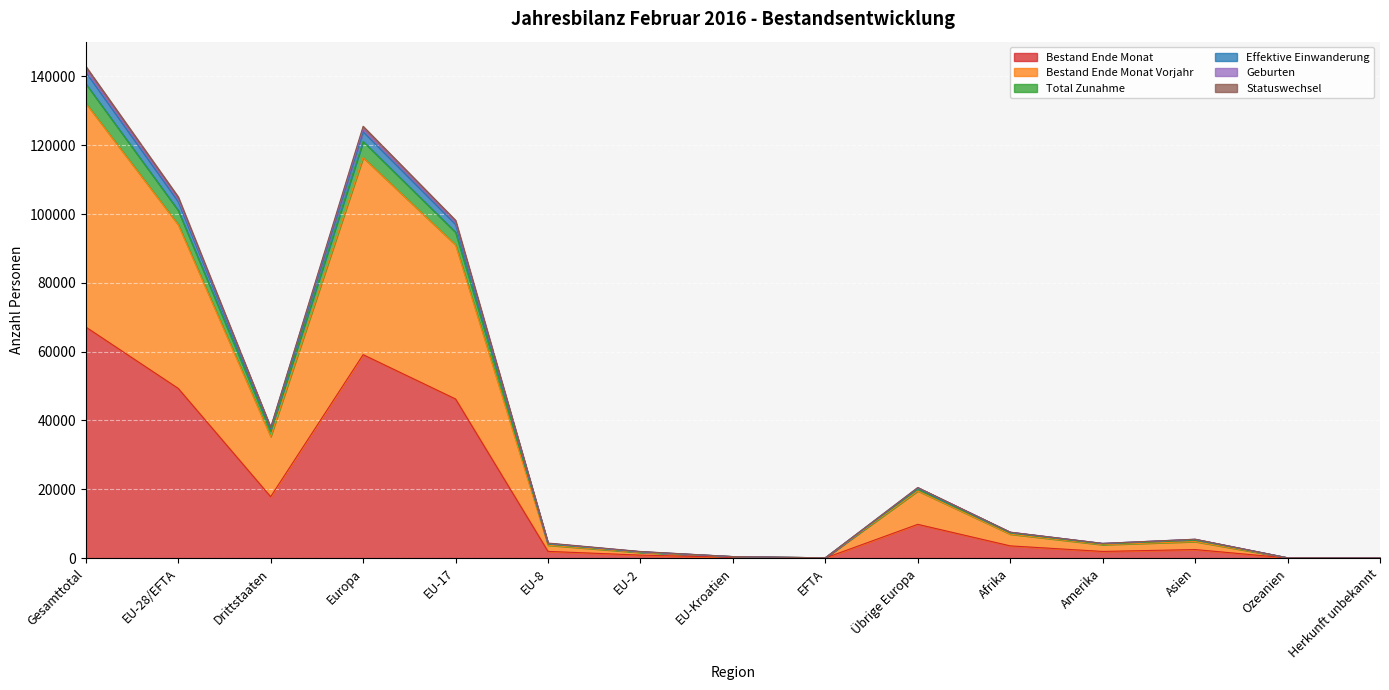

What is the minimum value for Total Zunahme?

60